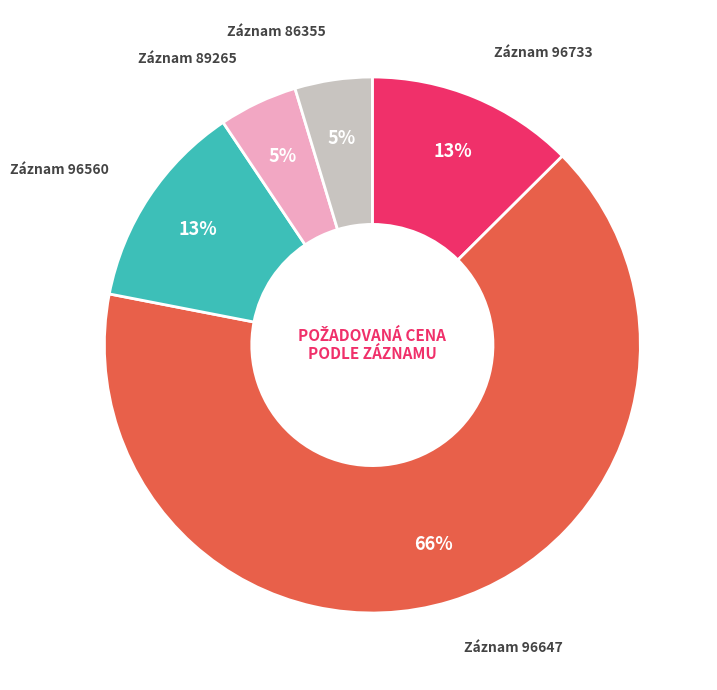

To the nearest percent, what is the average slice percentage?

20%